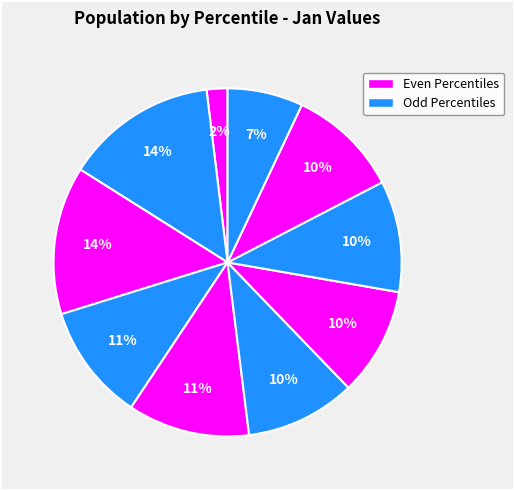

How many slices are in this pie chart?

10